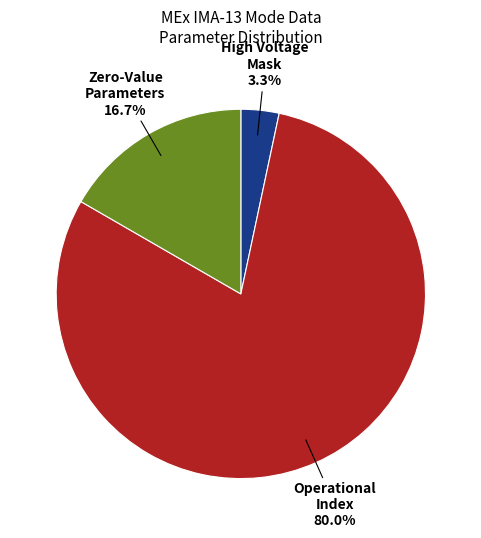

Is there any slice that represents more than half of the pie?

Yes